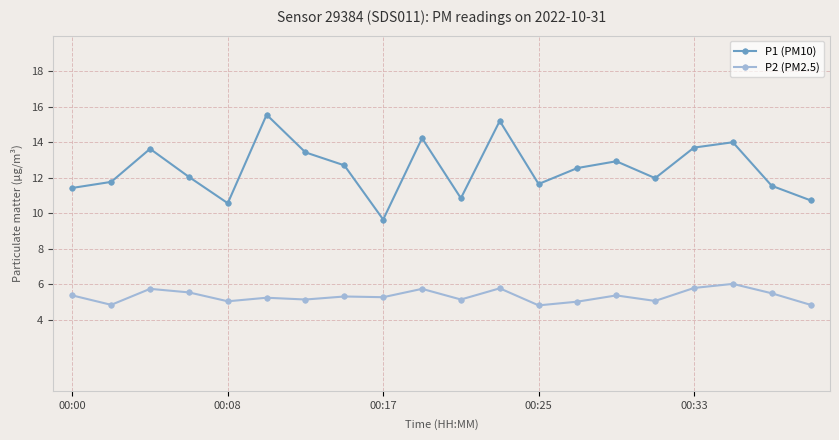

Rank the series by their maximum value, from lowest to highest.

P2 (PM2.5), P1 (PM10)